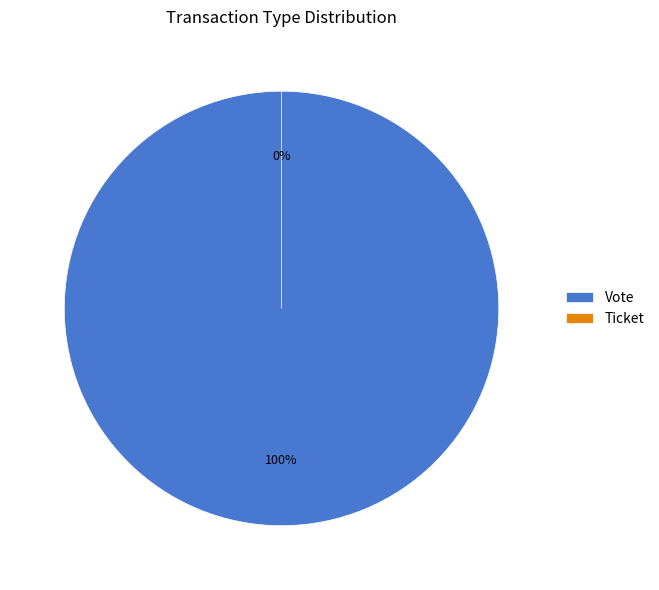

Between Ticket and Vote, which is larger?

Vote